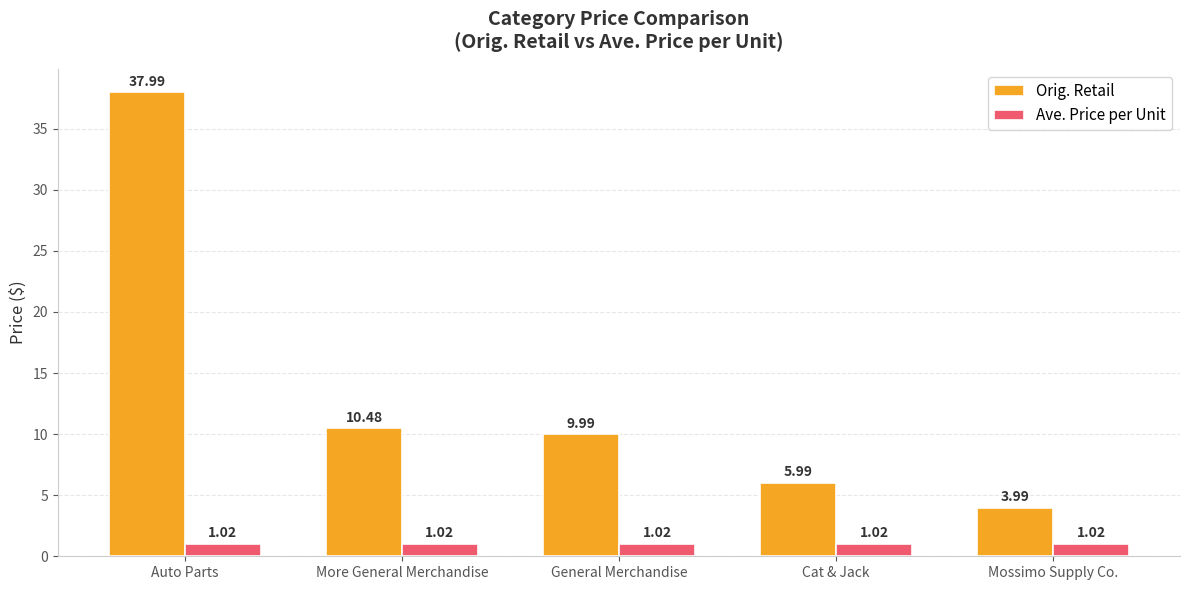

What is the sum of all Ave. Price per Unit values?

5.1